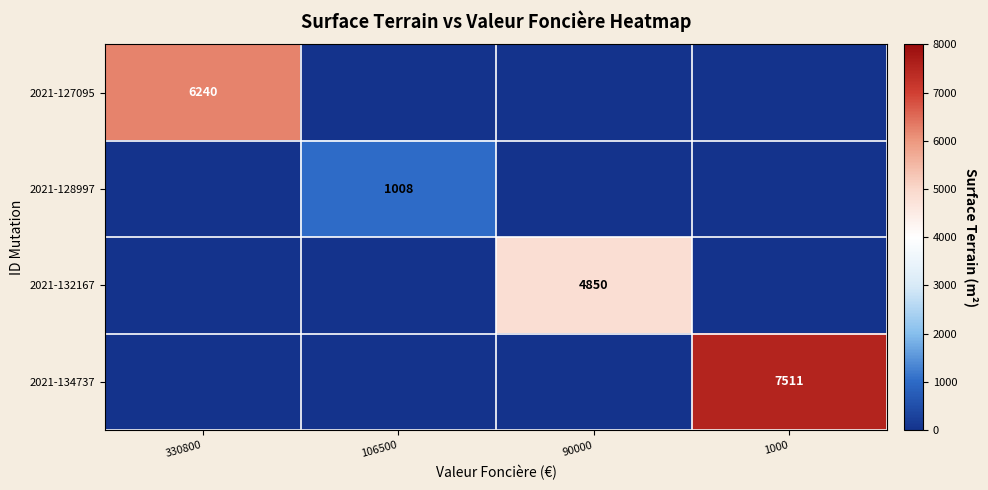

Is the value of 2021-134737 at 1000 greater than the value of 2021-128997 at 106500?

Yes